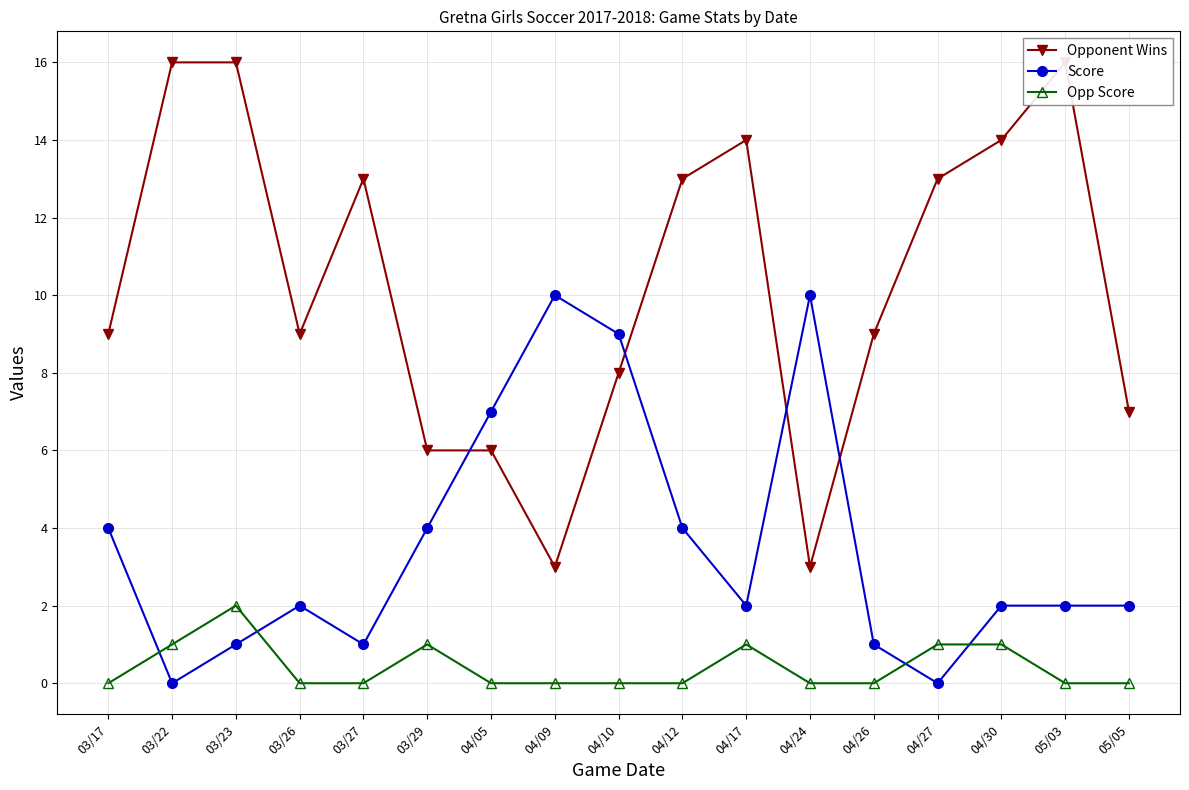

At which category is the sum across all series the highest?

03/23